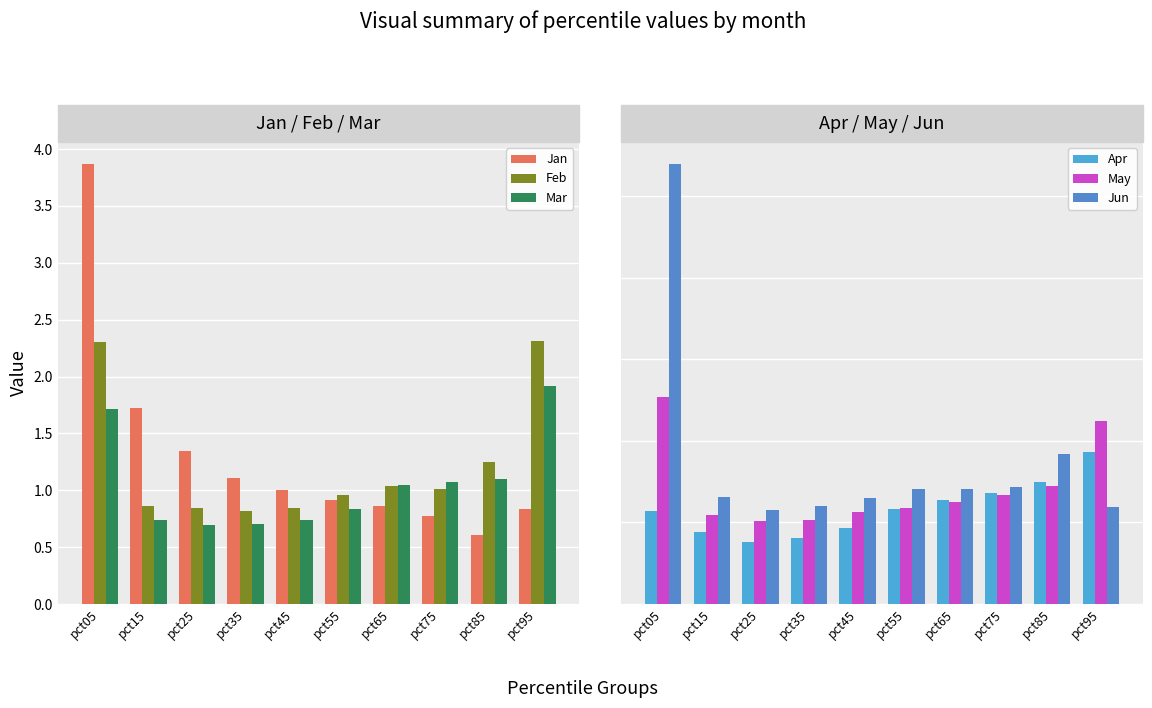

What is the value of the Jan bar at the 4th from the left?

1.1